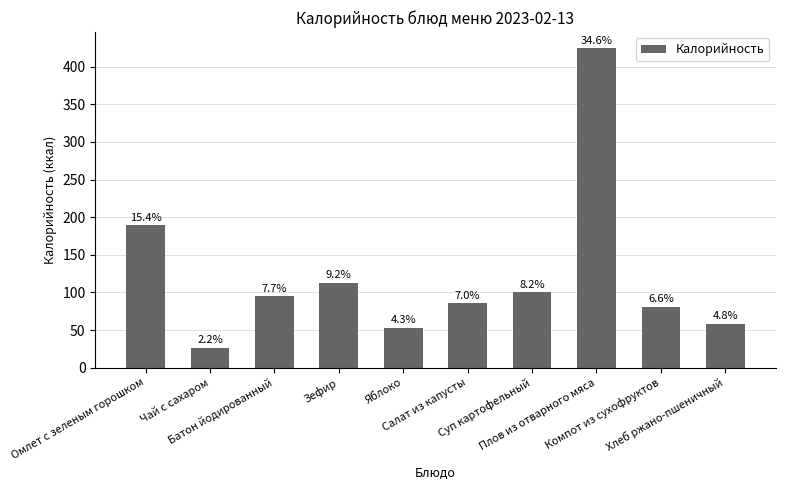

What is the sum of all values?

1228.9